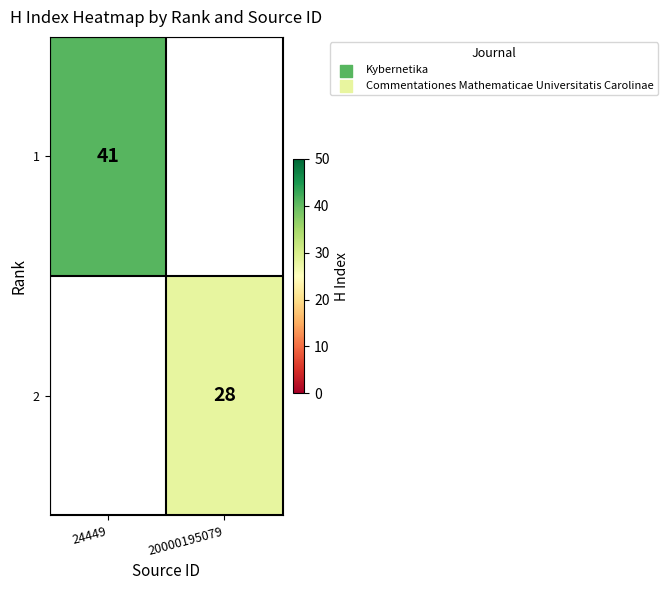

What is the total value across all series at 20000195079?

28